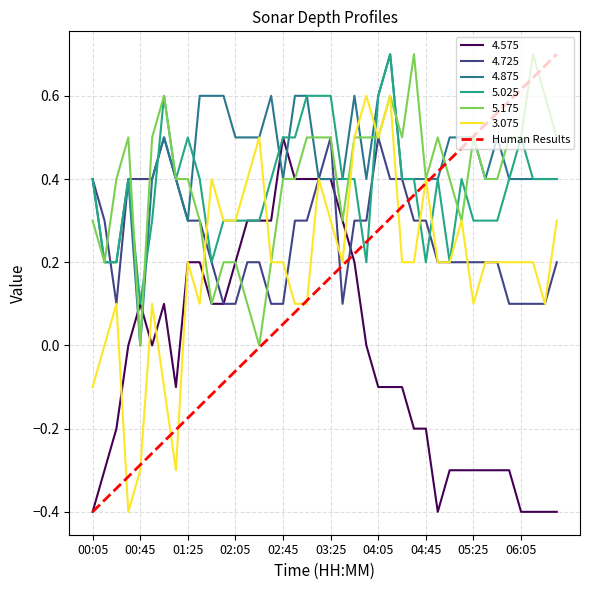

After their last crossing, which series has the higher values: 5.025 or Human Results?

Human Results